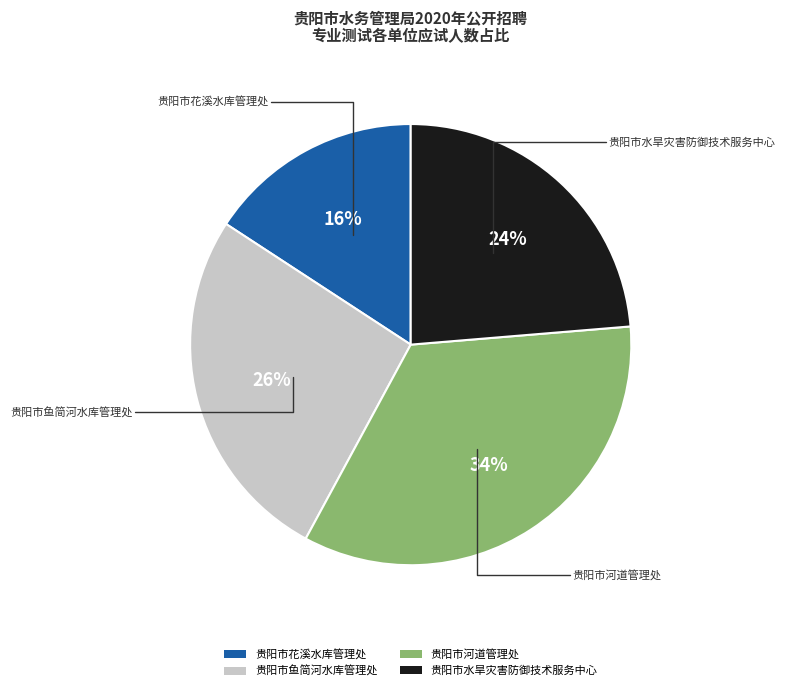

Is 贵阳市鱼简河水库管理处 the majority of the pie?

No